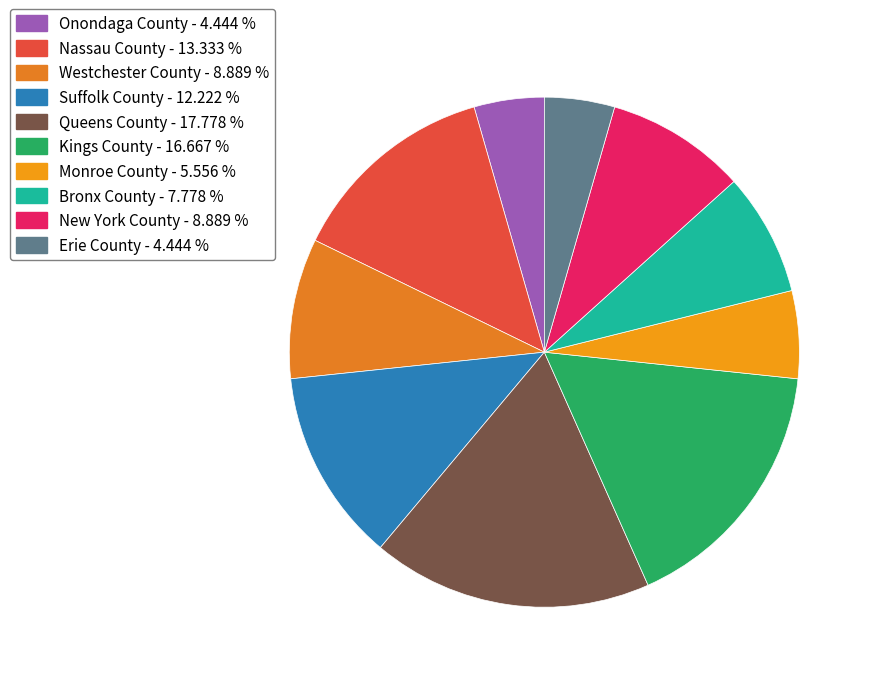

To the nearest percent, what portion does New York County represent?

9%